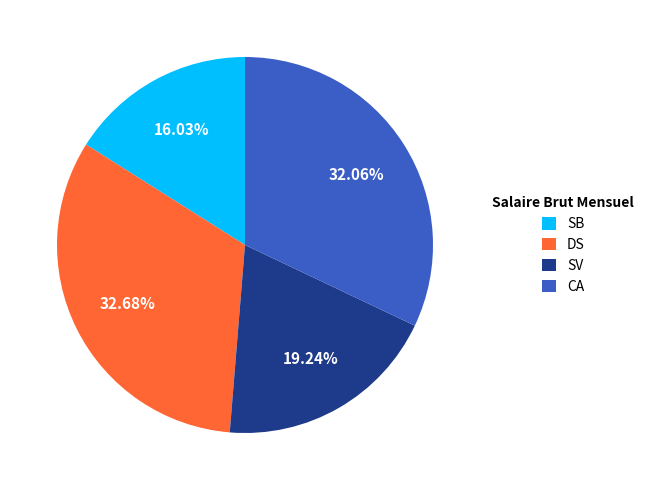

Is it true that CA is 32% of the pie?

True